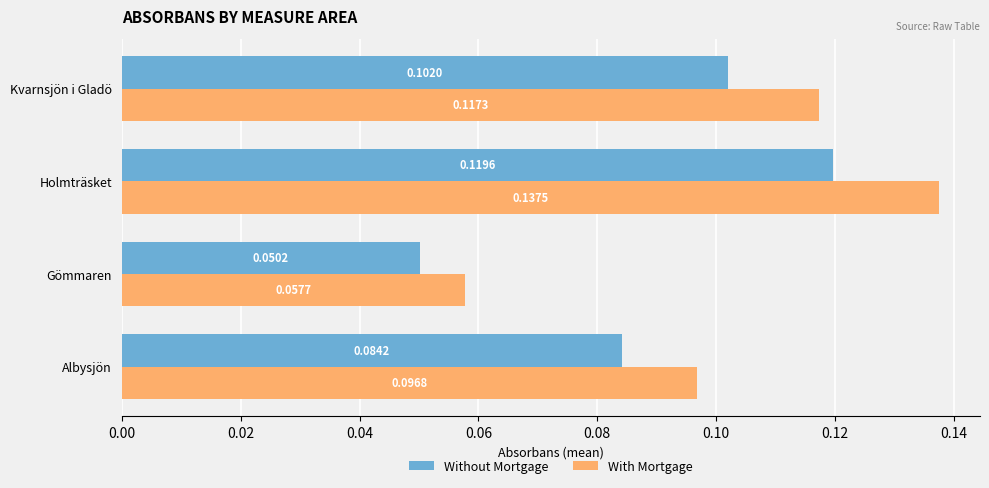

Where is Without Mortgage nearest to the value 0?

Gömmaren